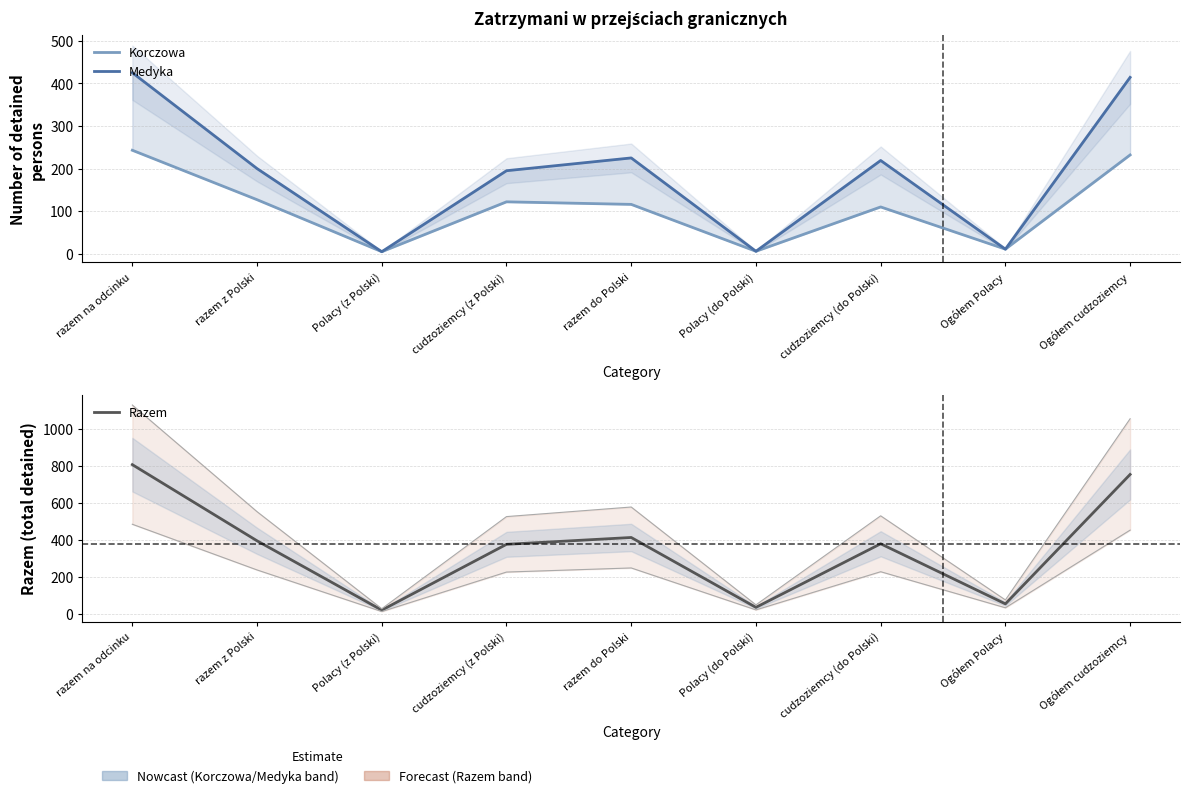

How many lines are shown in the chart?

3